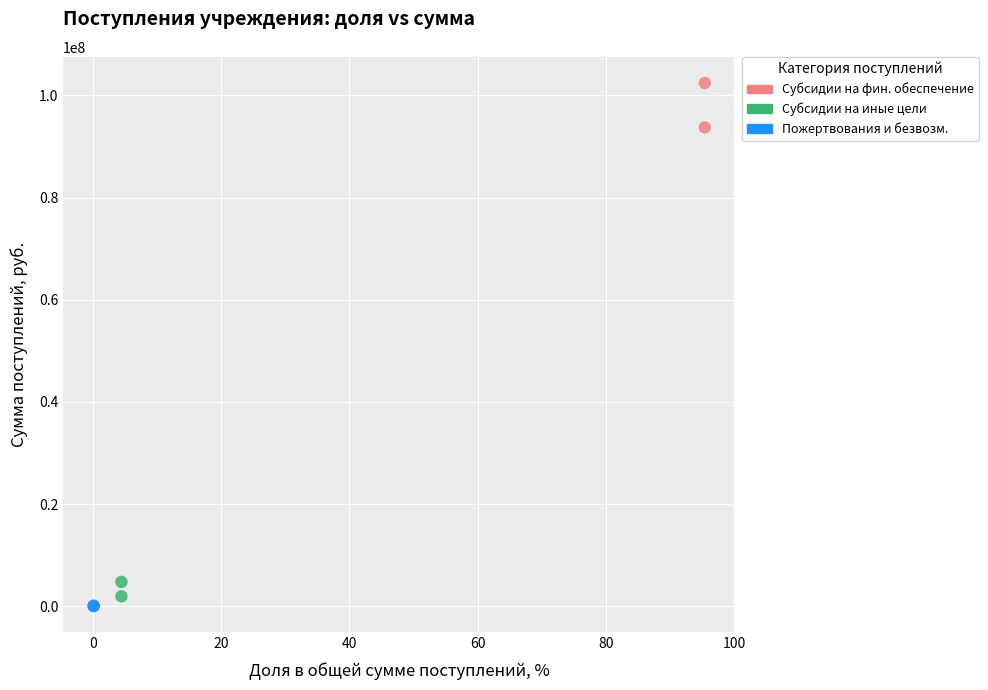

What are all the series names shown in the legend?

Субсидии на фин. обеспечение, Субсидии на иные цели, Пожертвования и безвозм.